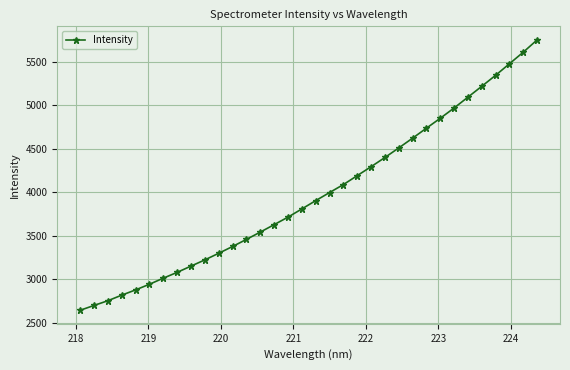

What is the difference between the maximum and second lowest values?

3053.1